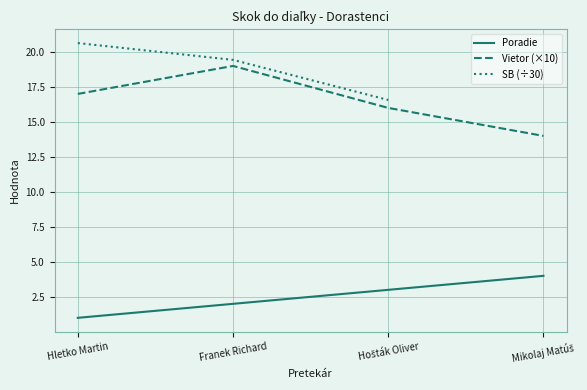

Between Mikolaj Matúš and Franek Richard, which is larger?

Mikolaj Matúš